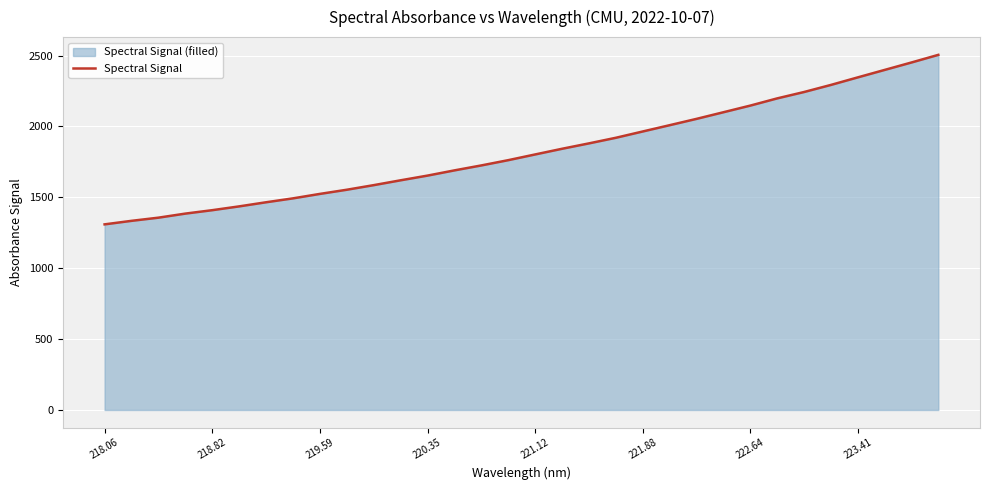

What is the difference between the maximum and minimum values?

1195.7